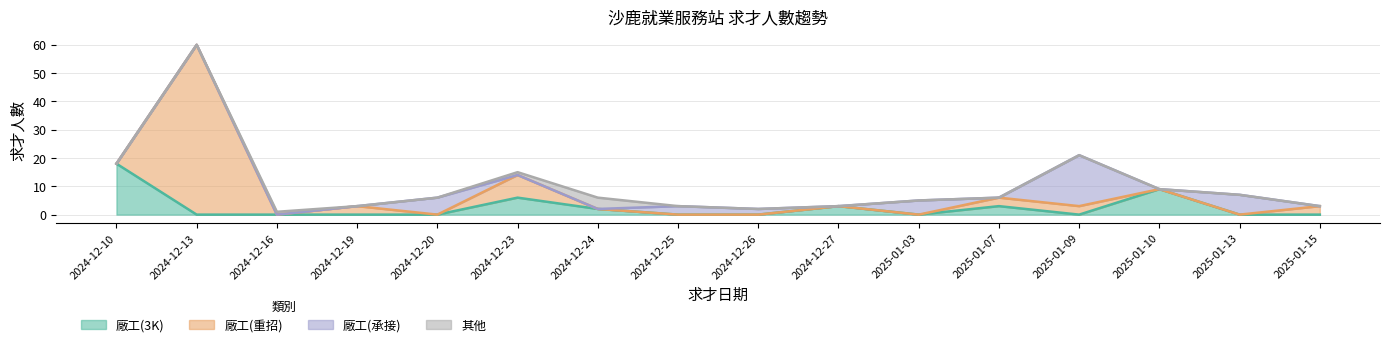

What is the total value across all series at 2024-12-19?

3